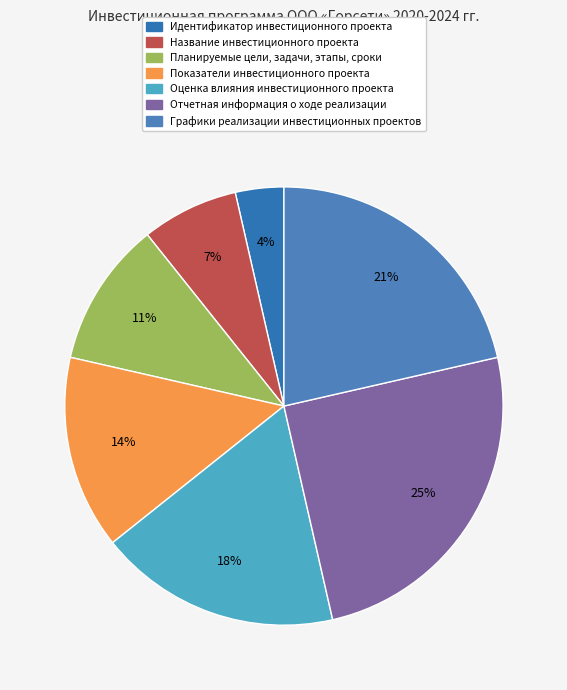

How many slices are in this pie chart?

7